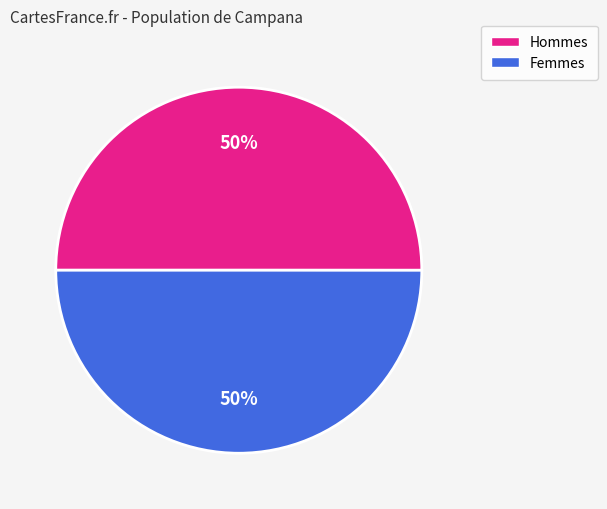

To the nearest percent, what is the average slice percentage?

50%